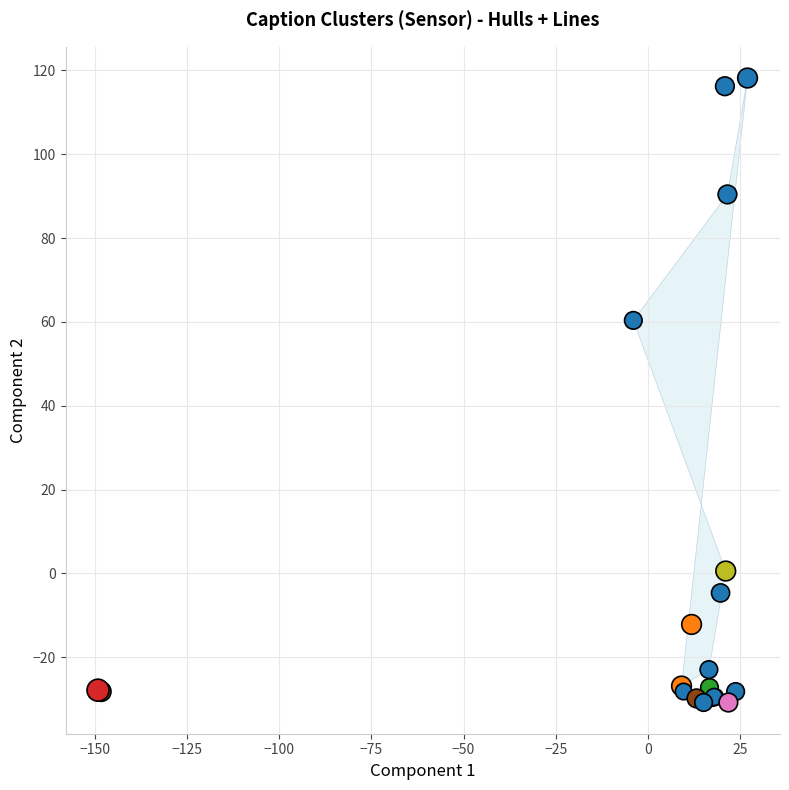

What Y value in the scatter plot is closest to 43?

60.4